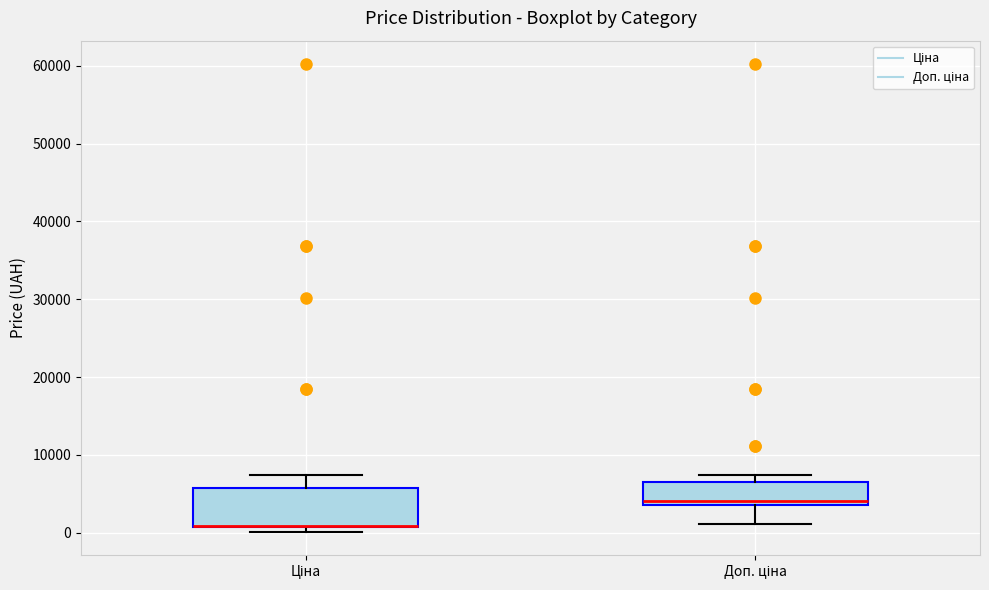

Comparing the boxes themselves (not the whiskers), which one is the tallest?

Ціна